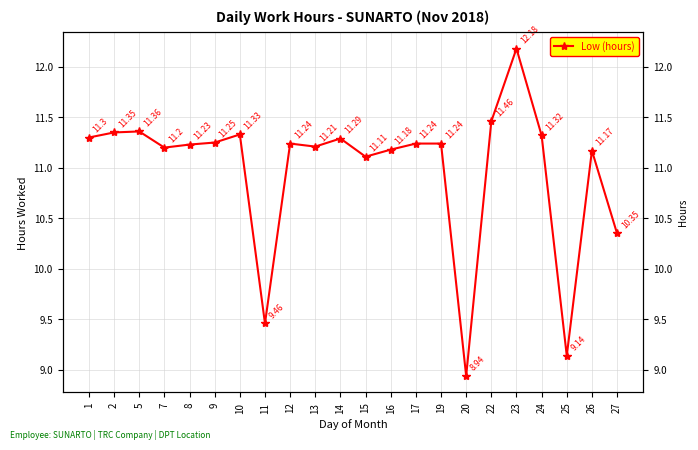

What is the maximum value shown in the chart?

12.2